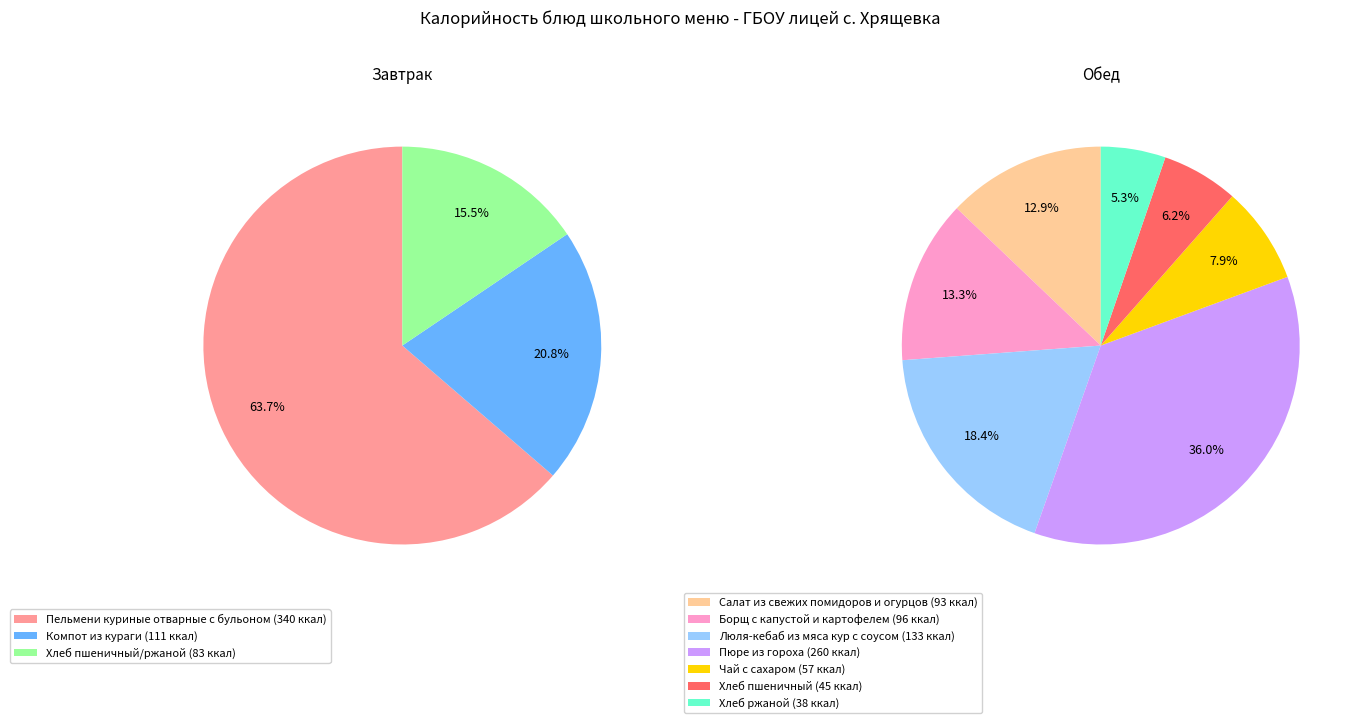

Rank the categories by value from lowest to highest.

Хлеб ржаной, Хлеб пшеничный, Чай с сахаром, Хлеб пшеничный/ржаной, Салат из свежих помидоров и огурцов, Борщ с капустой и картофелем, Компот из кураги, Люля-кебаб из мяса кур с соусом, Пюре из гороха, Пельмени куриные отварные с бульоном